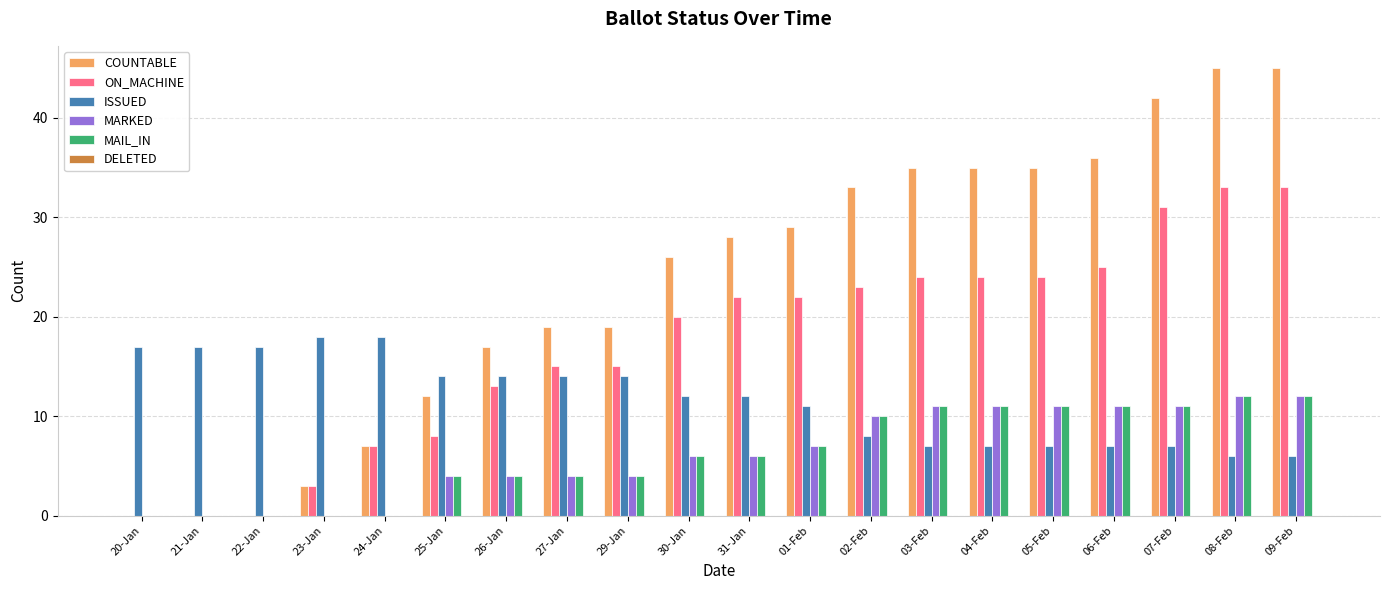

Is it true that MAIL_IN equals -6 at 21-Jan?

False